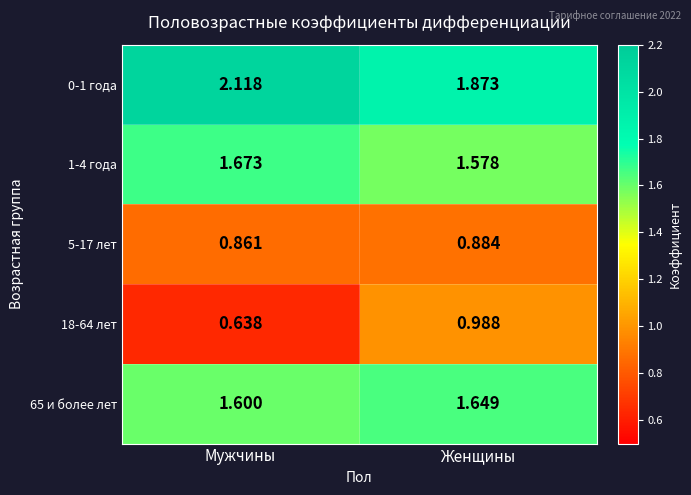

Which category has the lowest value in the 65 и более лет series?

Мужчины